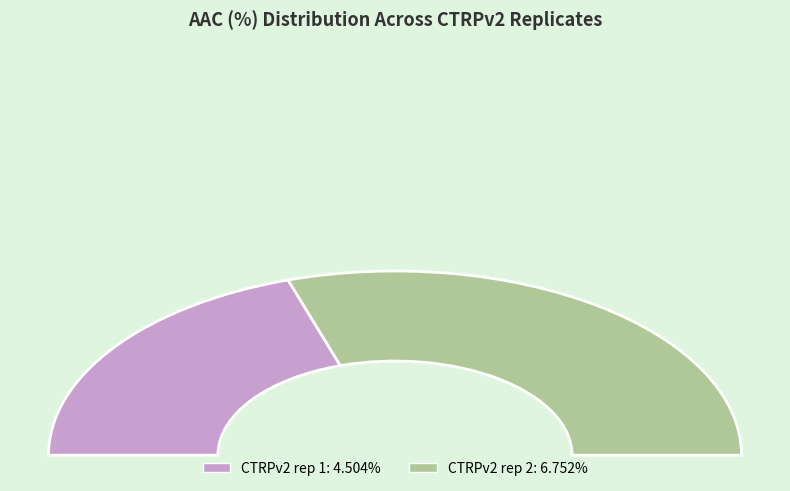

How many slices are in this pie chart?

2